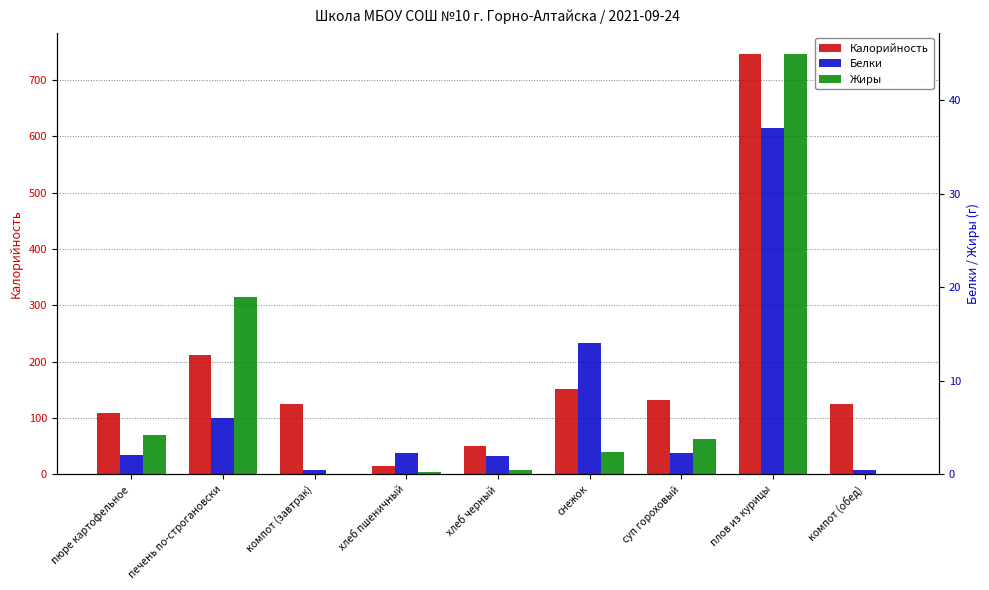

What is the sum of the Белки values at плов из курицы and суп гороховый?

39.3